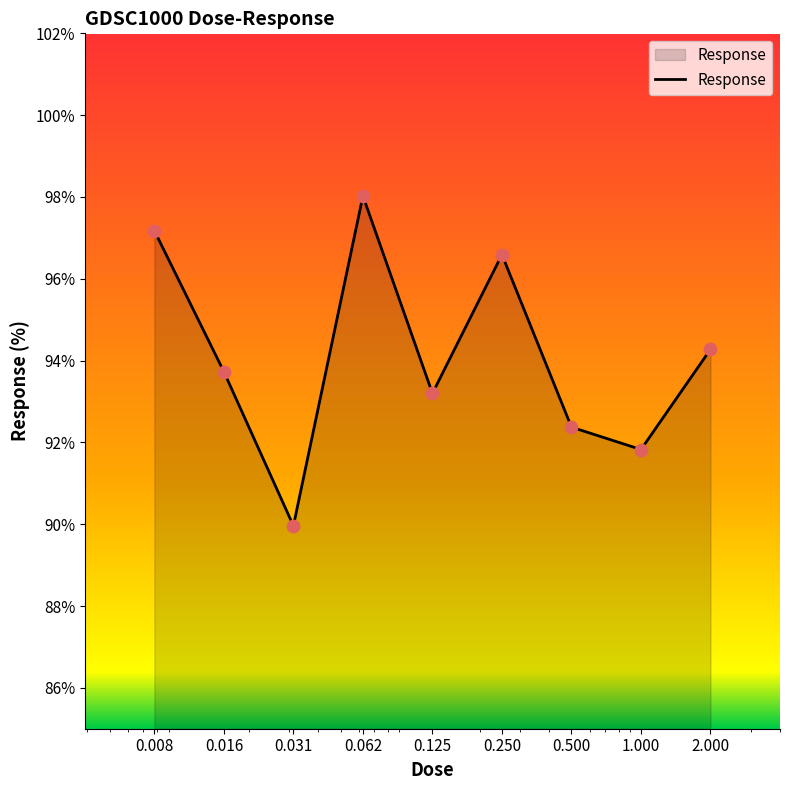

What is the difference between the maximum and minimum values?

8.1